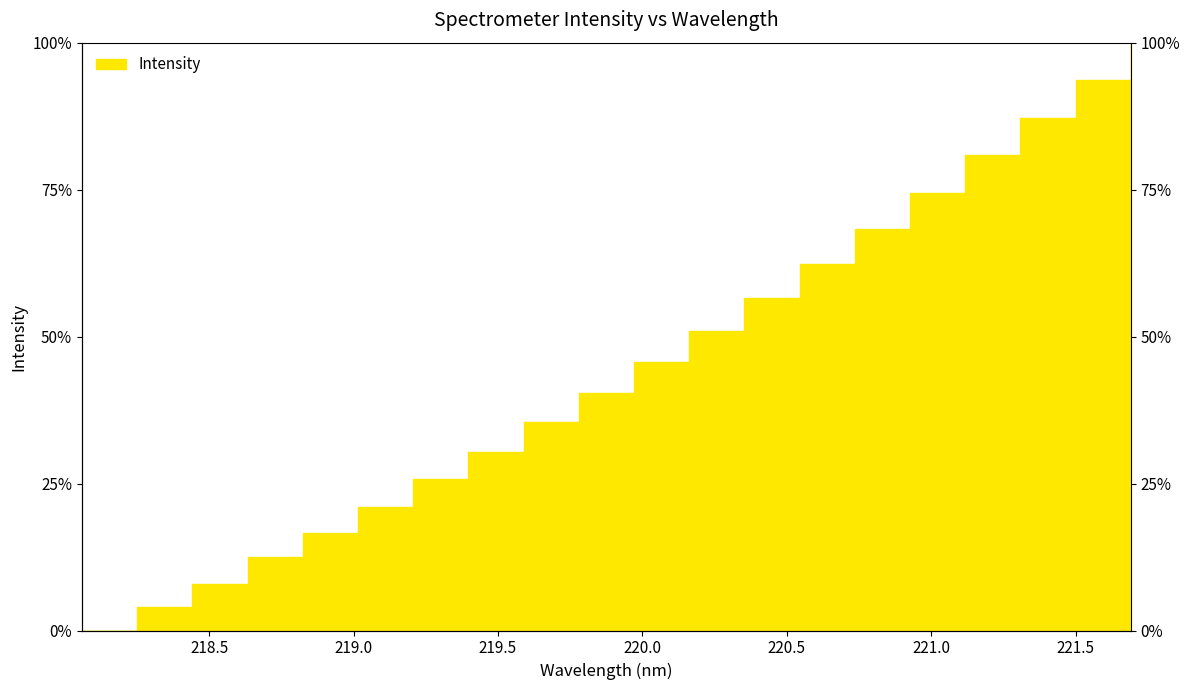

Reading left to right, list all the values displayed in this chart.

218.0596=0.0	218.2508=4.0	218.442=8.0	218.6332=12.5	218.8244=16.6	219.0156=20.9	219.2067=25.8	219.3979=30.4	219.589=35.4	219.7801=40.4	219.9712=45.6	220.1623=50.9	220.3533=56.6	220.5444=62.4	220.7354=68.3	220.9264=74.4	221.1174=80.9	221.3083=87.3	221.4993=93.7	221.6902=100.0